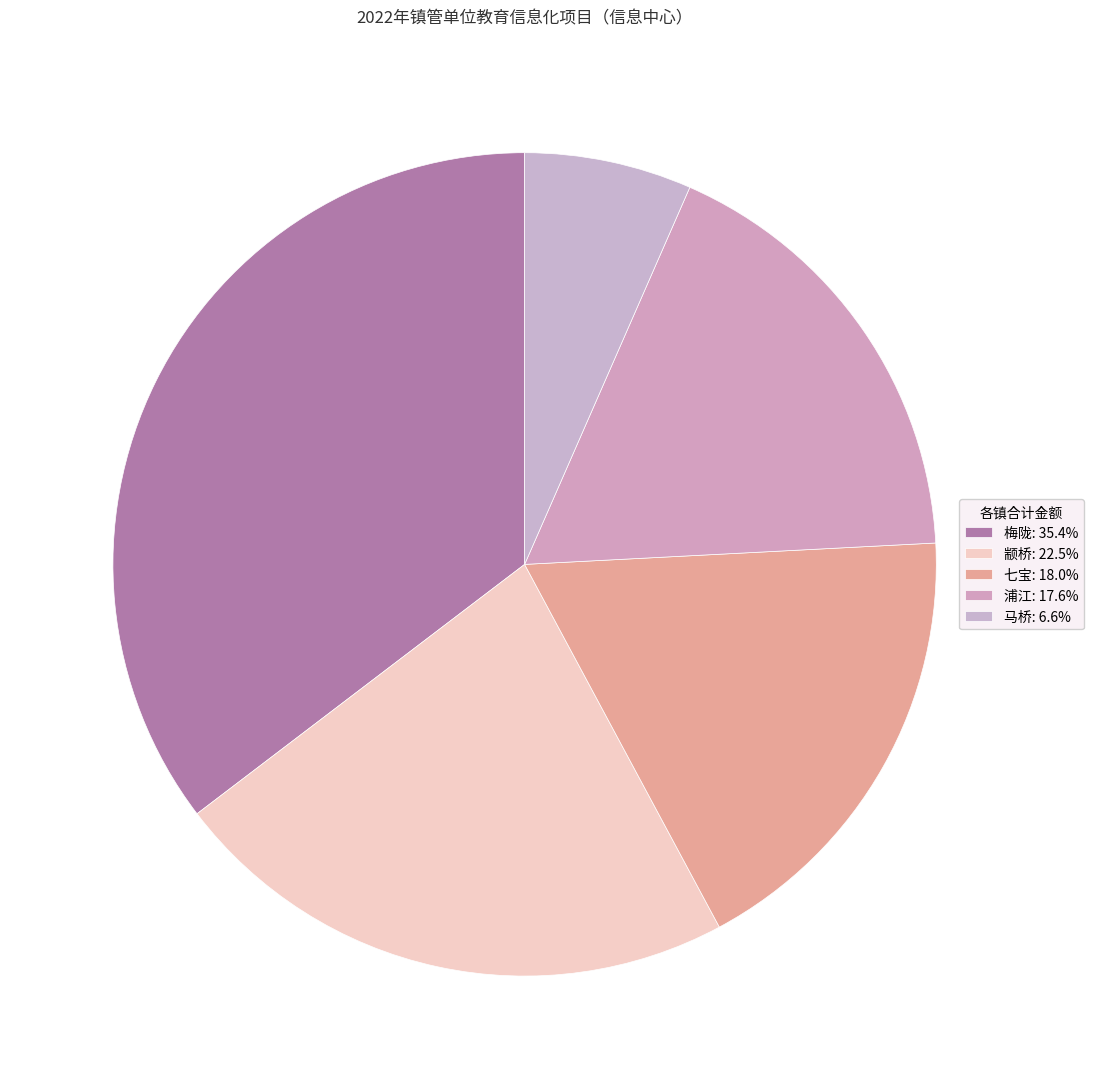

Which has a higher value, 七宝 or 颛桥?

颛桥